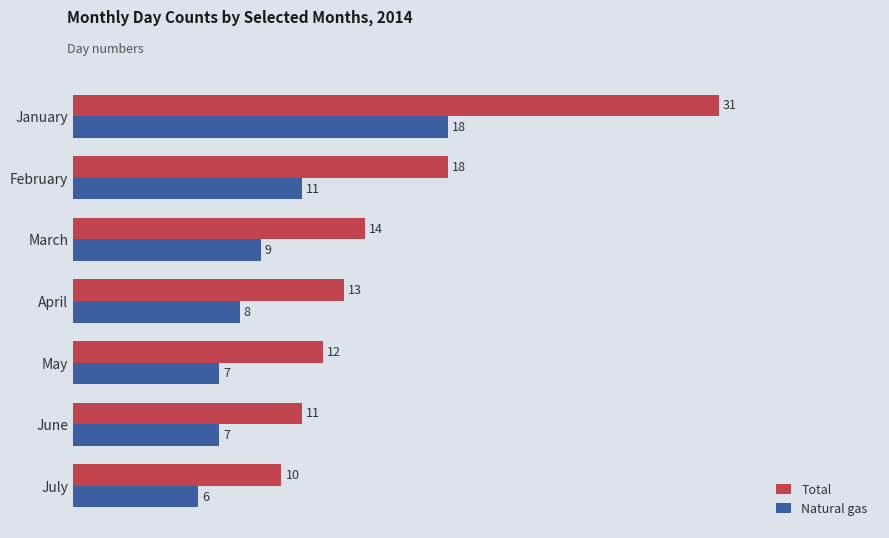

Which series has the largest range (max minus min)?

Total